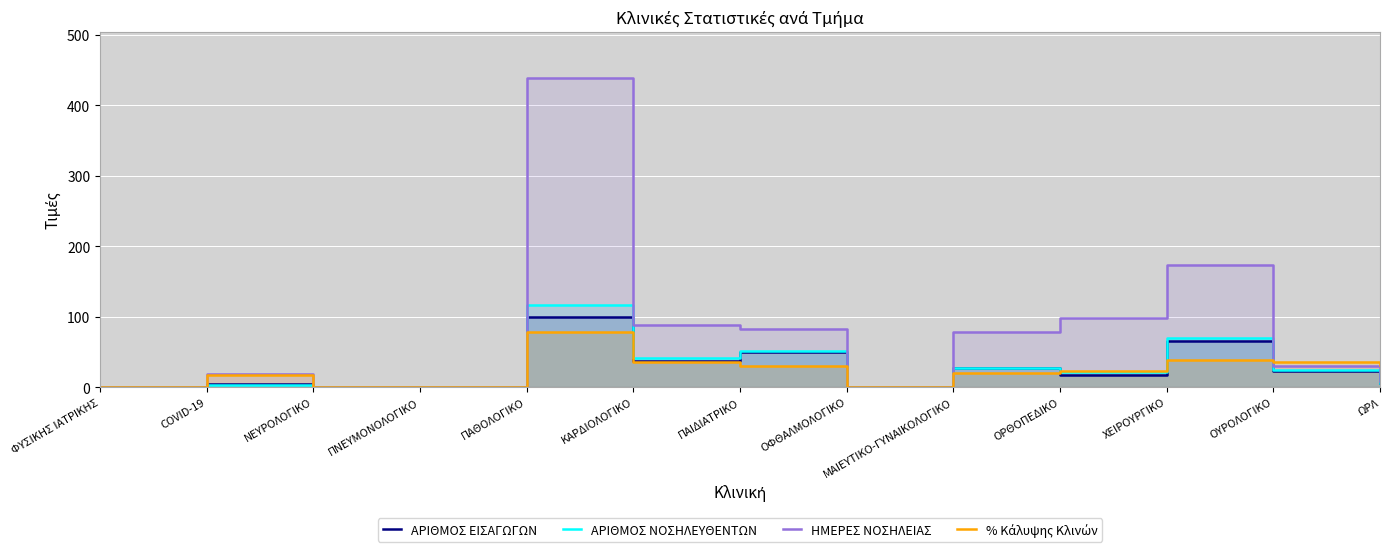

At which label is ΑΡΙΘΜΟΣ ΕΙΣΑΓΩΓΩΝ closest to 50?

ΠΑΙΔΙΑΤΡΙΚΟ